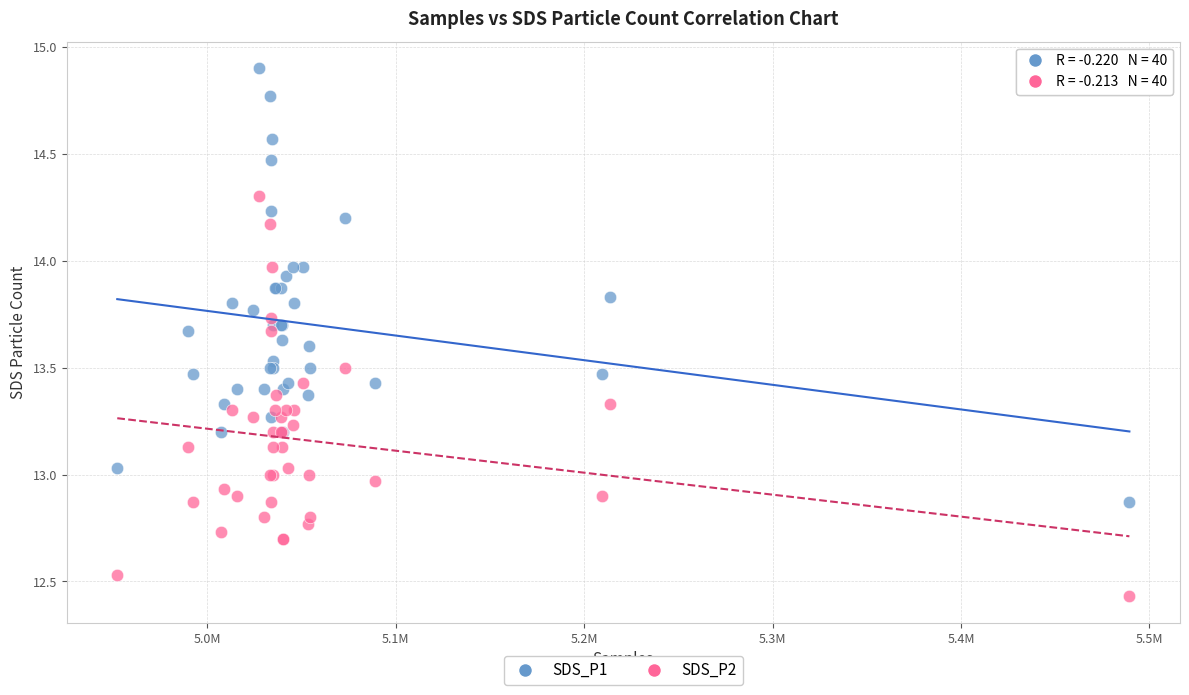

What are all the series names shown in the legend?

SDS_P1, SDS_P2